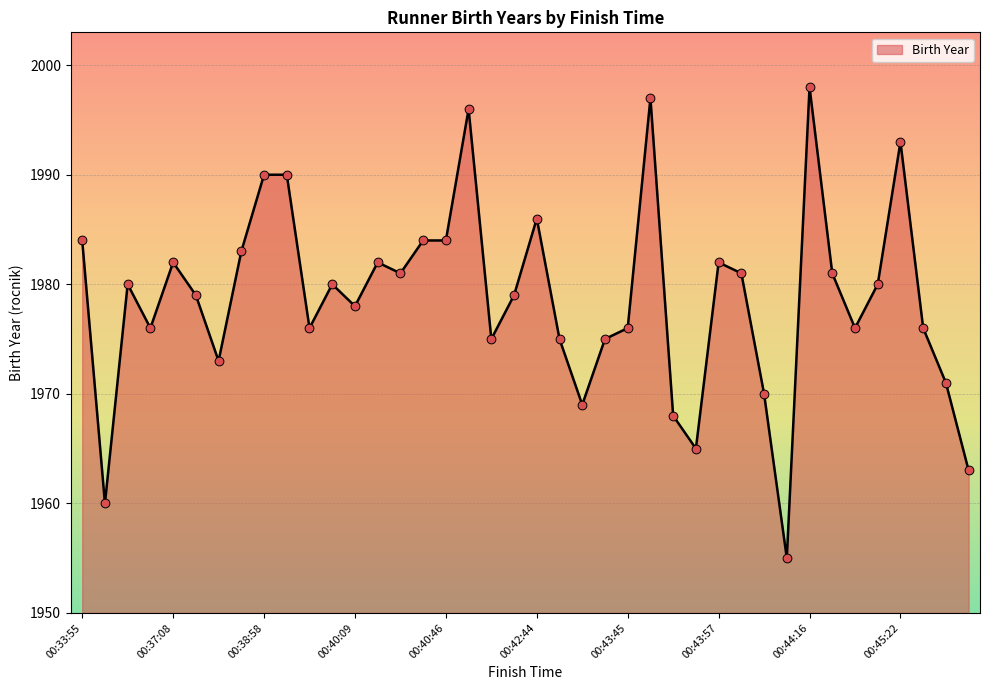

What is the maximum value shown in the chart?

1998